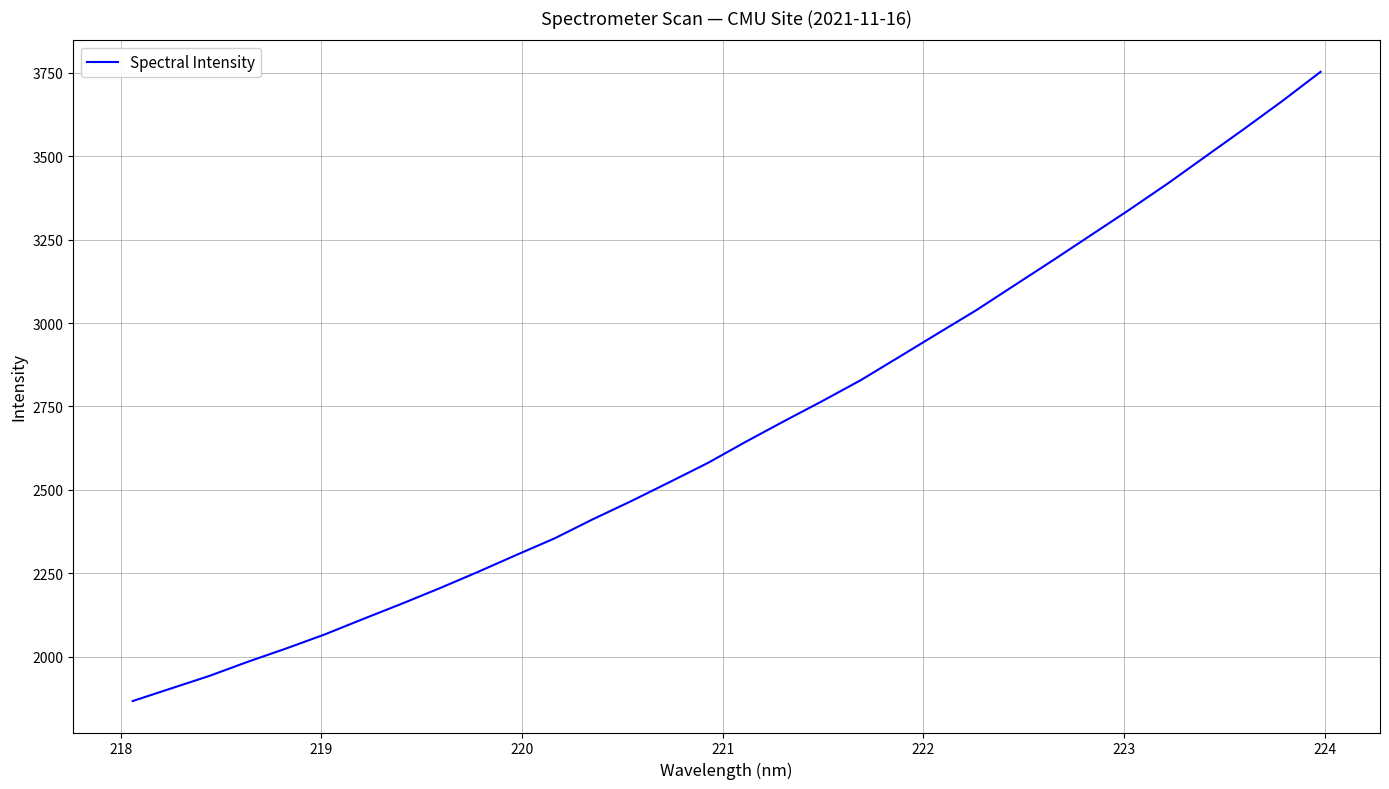

What is the minimum value shown in the chart?

1866.5